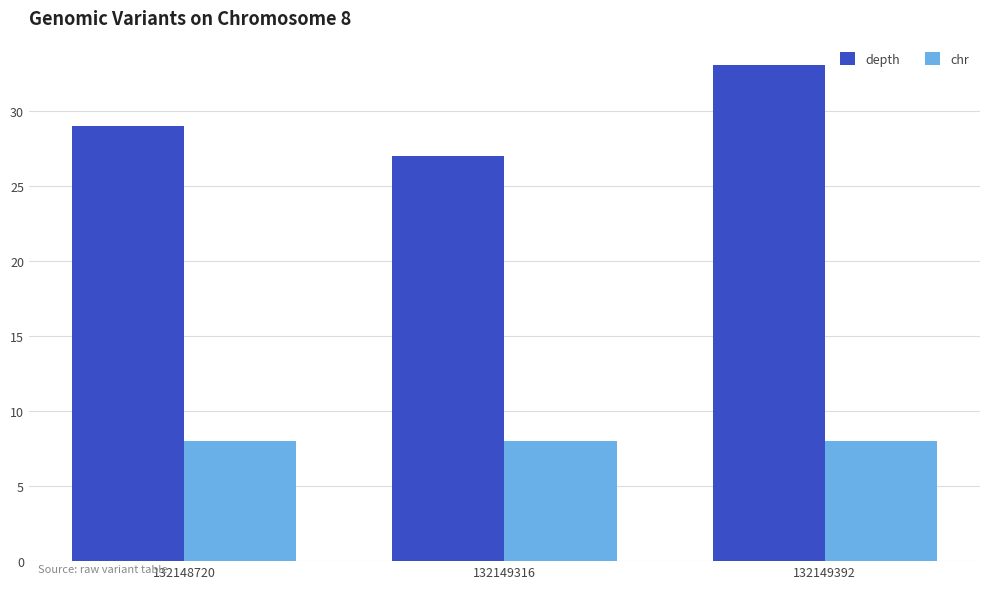

Where is depth nearest to the value 30?

132148720